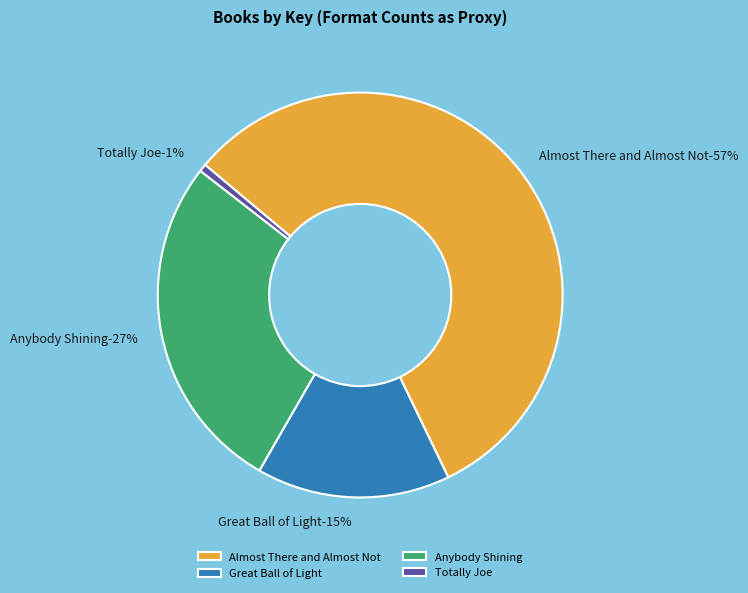

How many segments does this pie chart have?

4